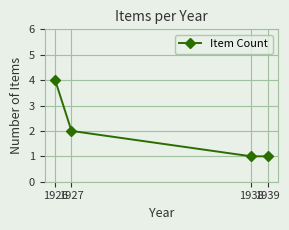

Reading right to left, list all the values displayed in this chart.

1	1	2	4